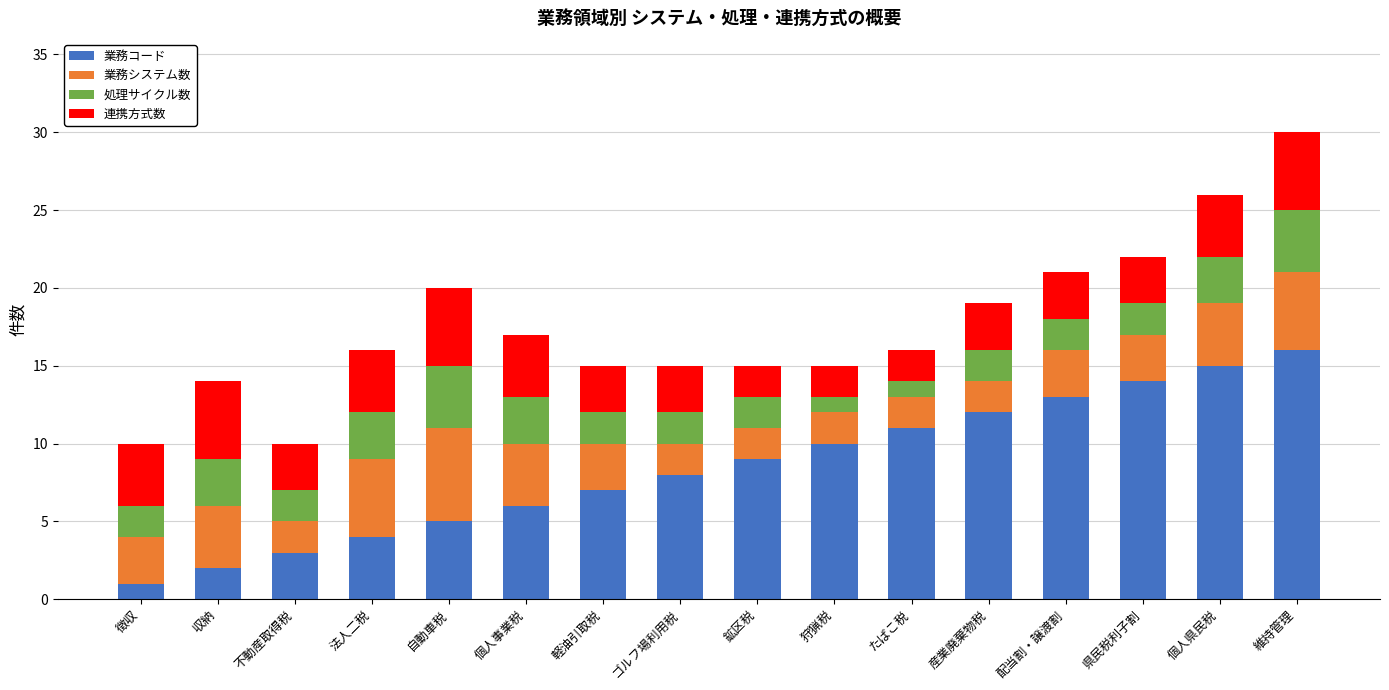

What is the total value across all series at 個人県民税?

26